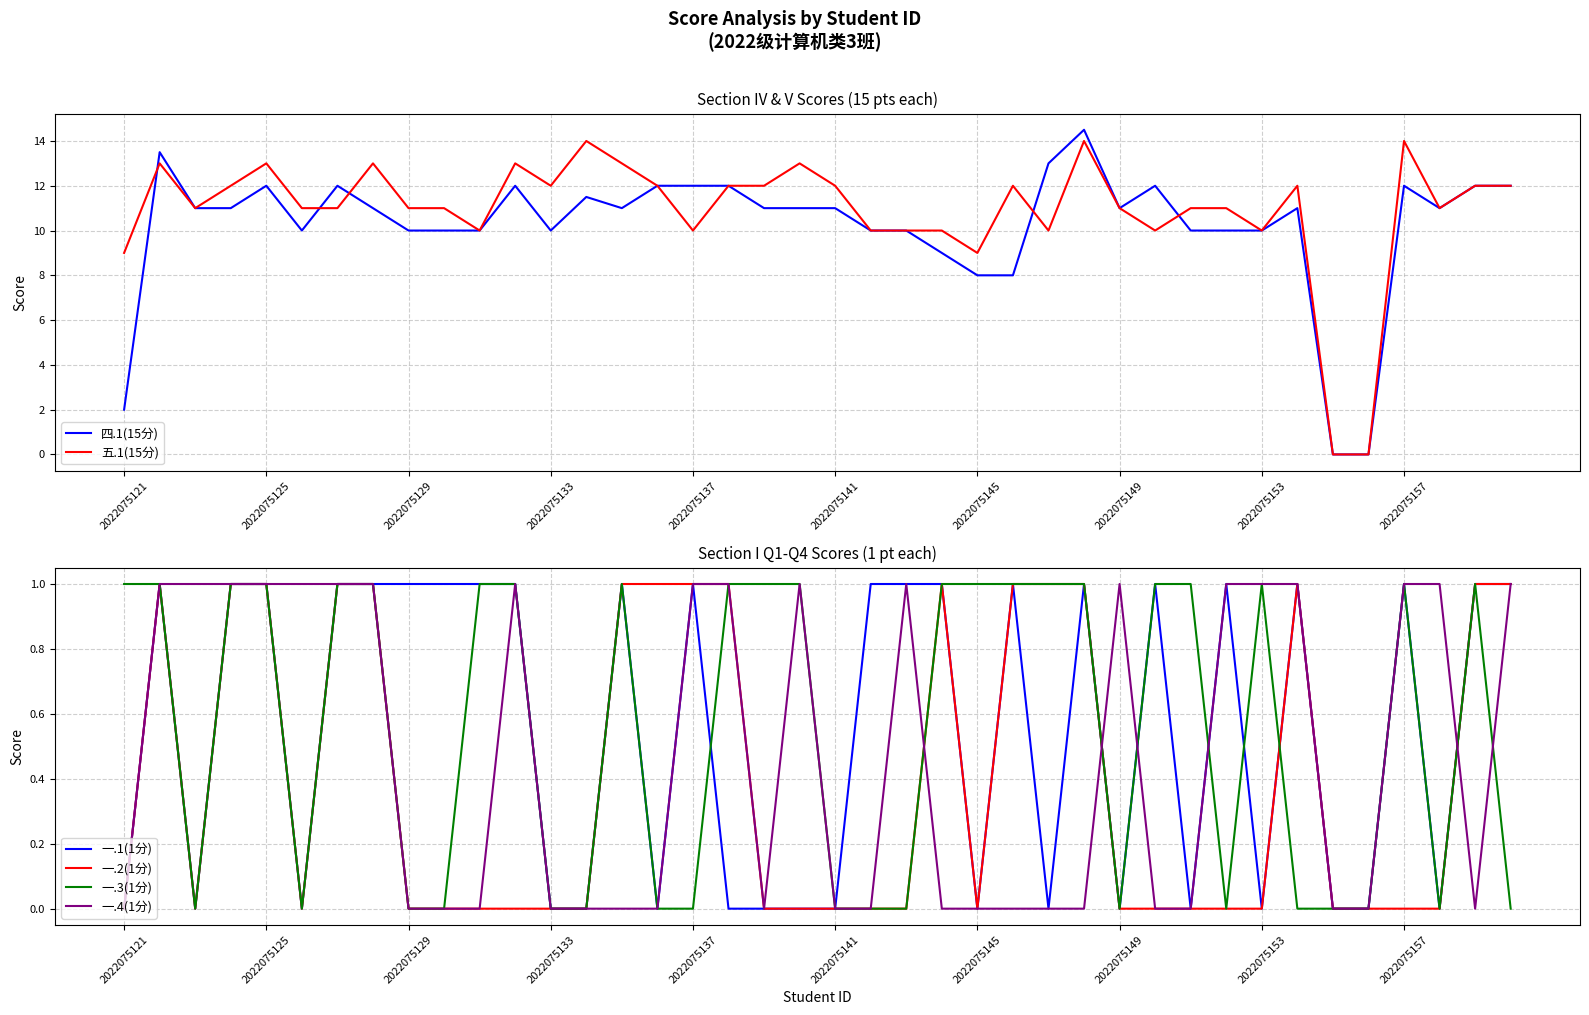

What is the difference between the highest and lowest values at 19?

13.0